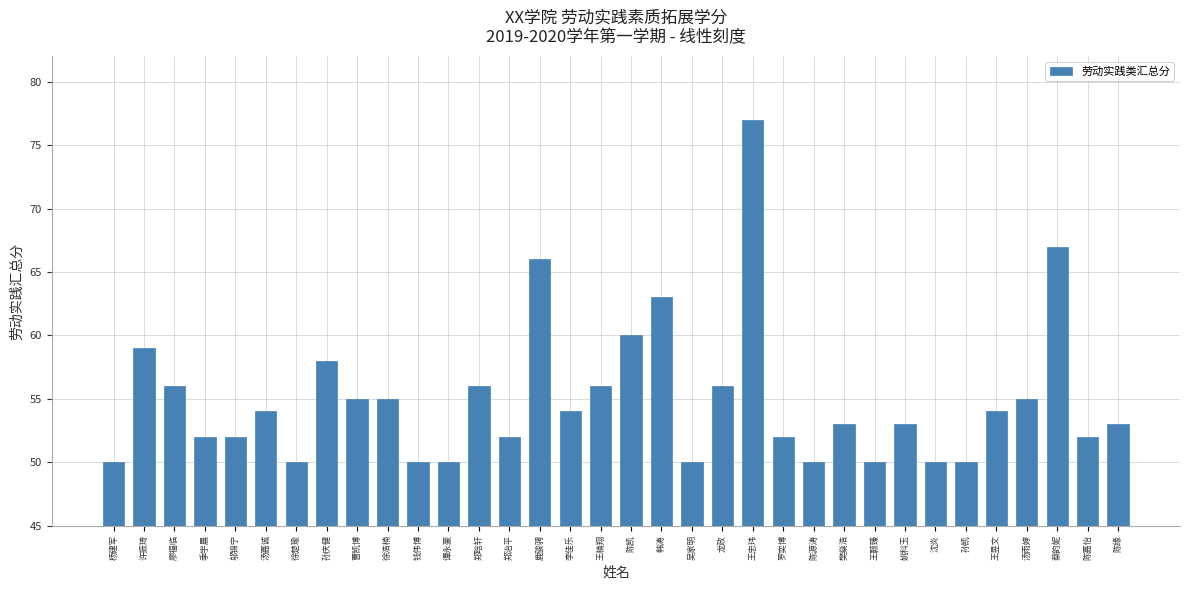

Which category has the highest value across all series?

王忠玮